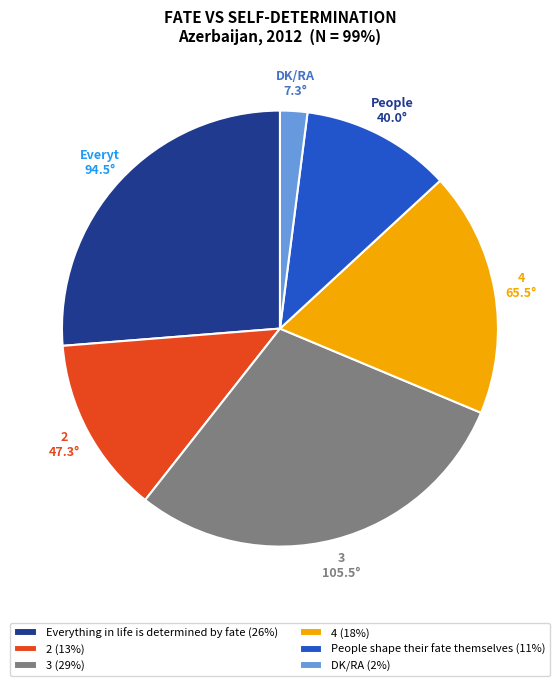

Count the number of slices in the pie.

6